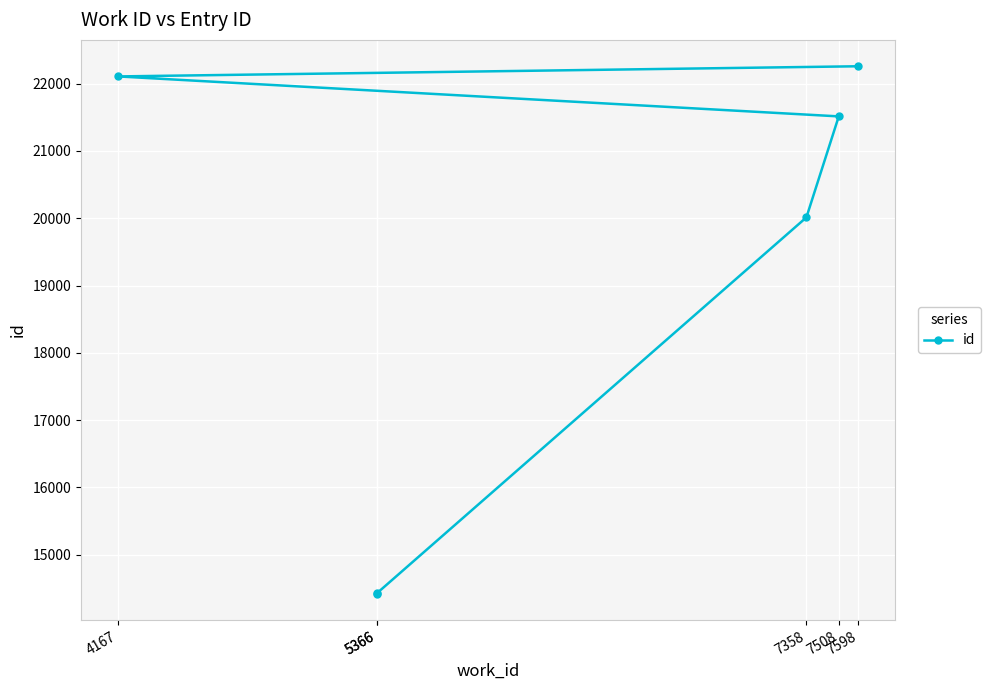

Approximately how many times larger is the value at 5366 compared to 7358?

0.7